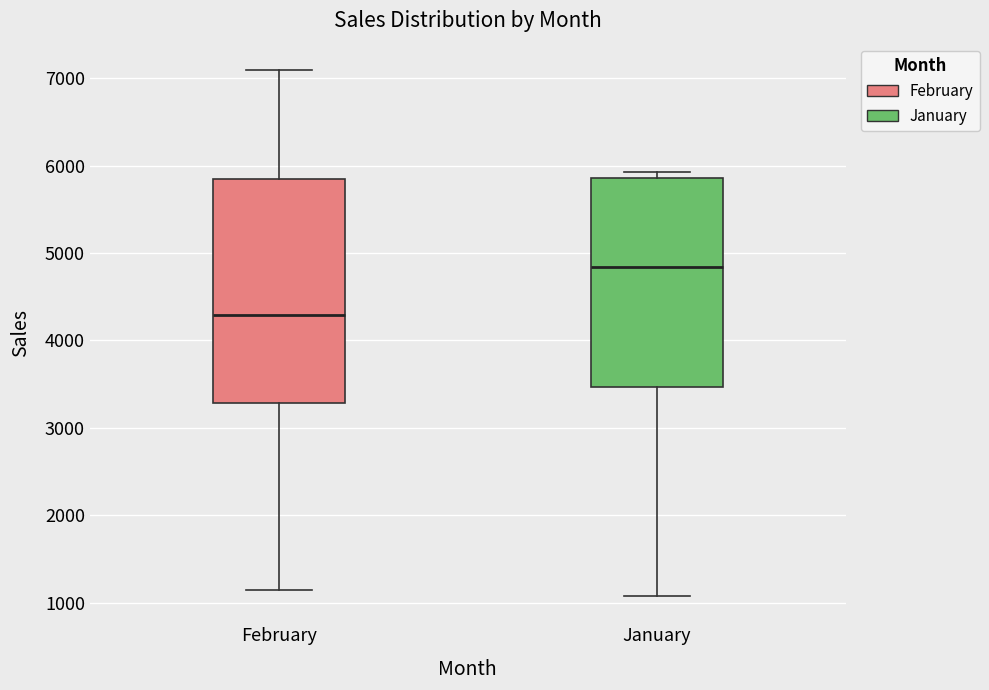

Comparing the boxes themselves (not the whiskers), which one is the tallest?

February